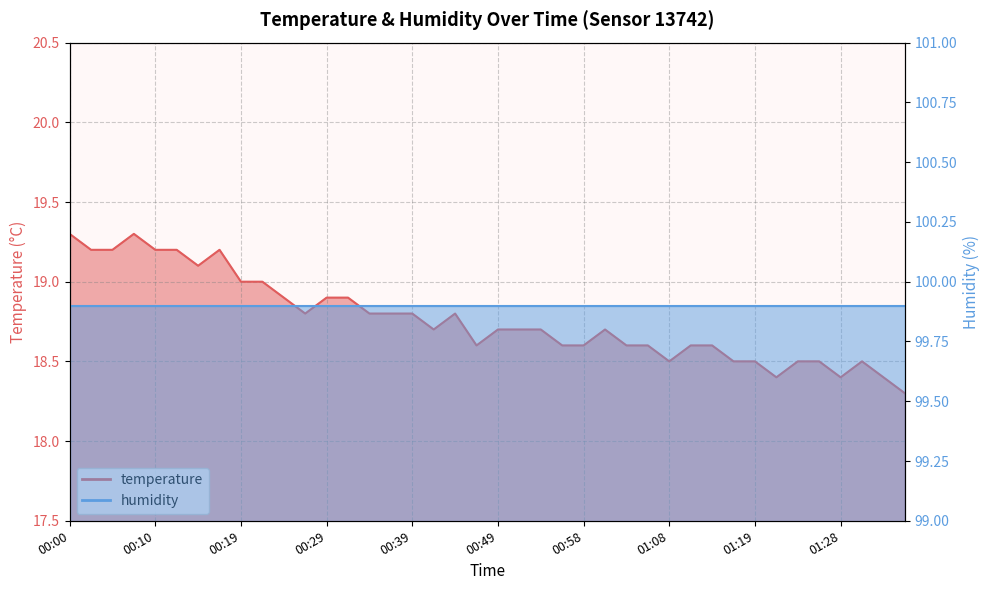

What is the difference between the maximum and second lowest values?

0.9